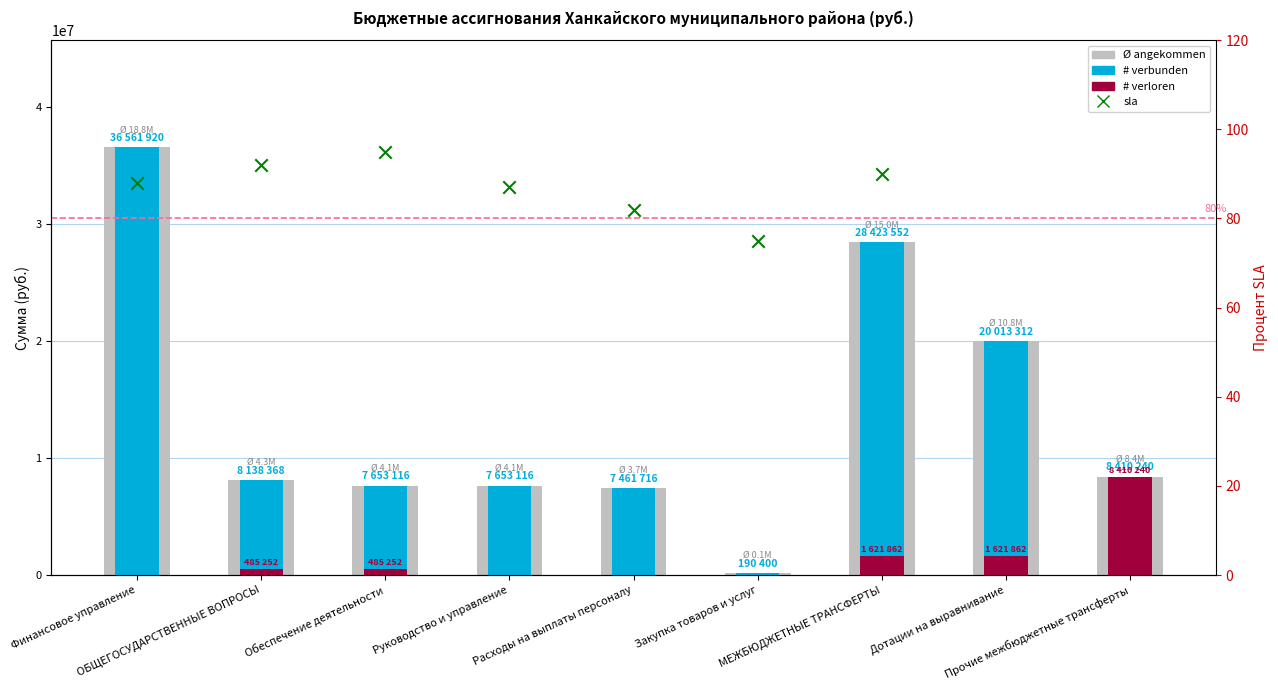

Which series has the largest Y range (max minus min)?

# verbunden